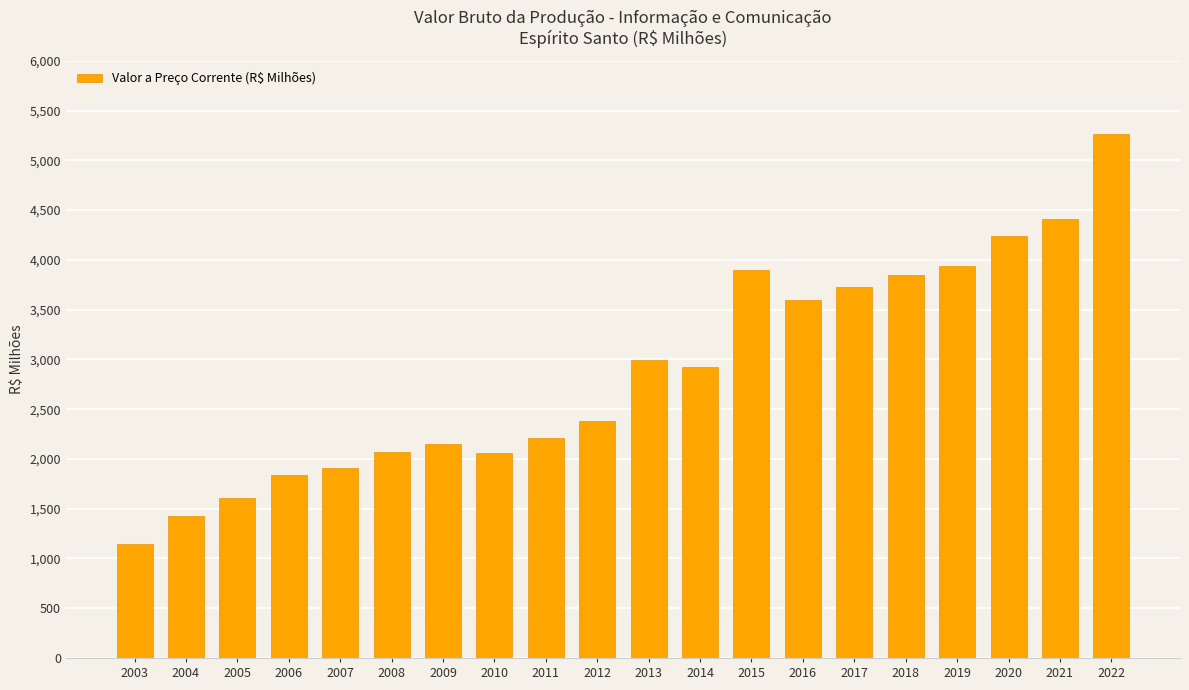

The chart shows a value of 3943.2 at 2019. True or false?

True